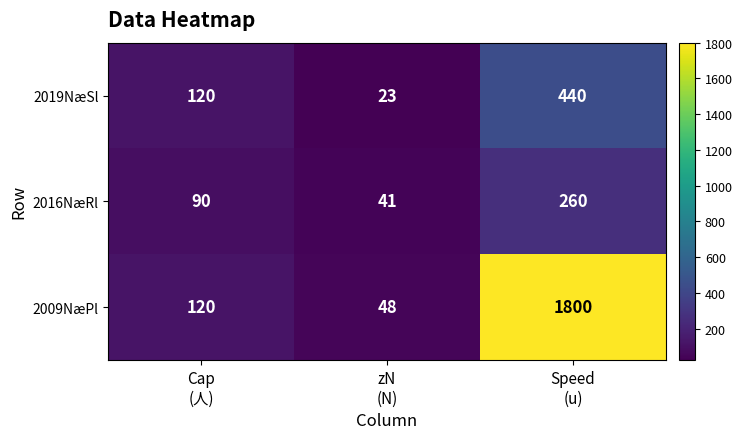

At how many categories does at least one series exceed 1461?

1